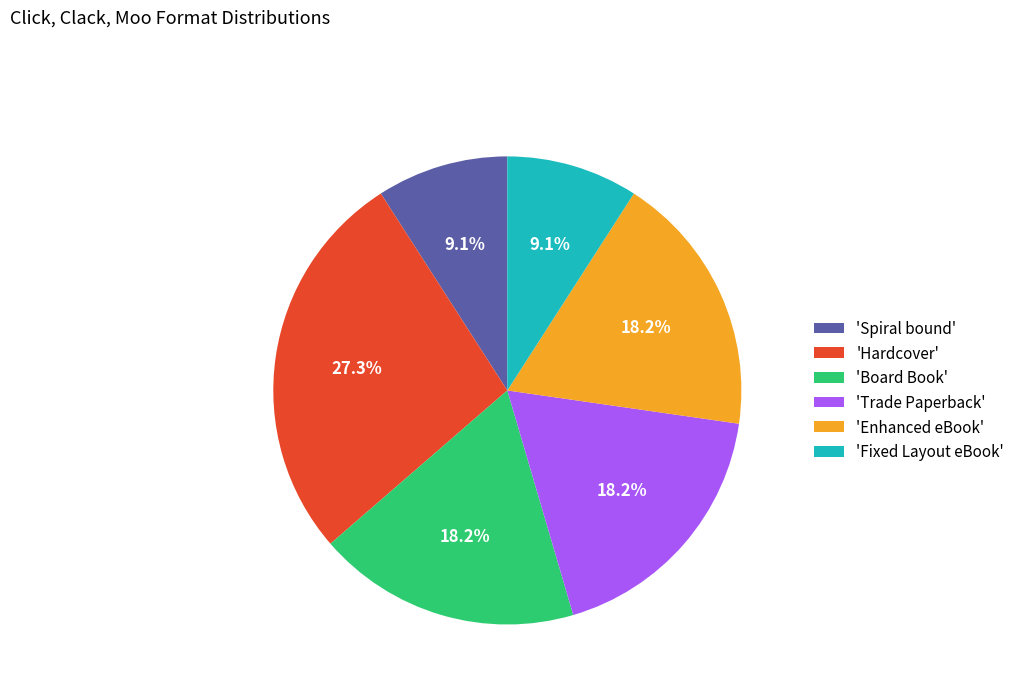

Which has a higher value, 'Board Book' or 'Spiral bound'?

'Board Book'